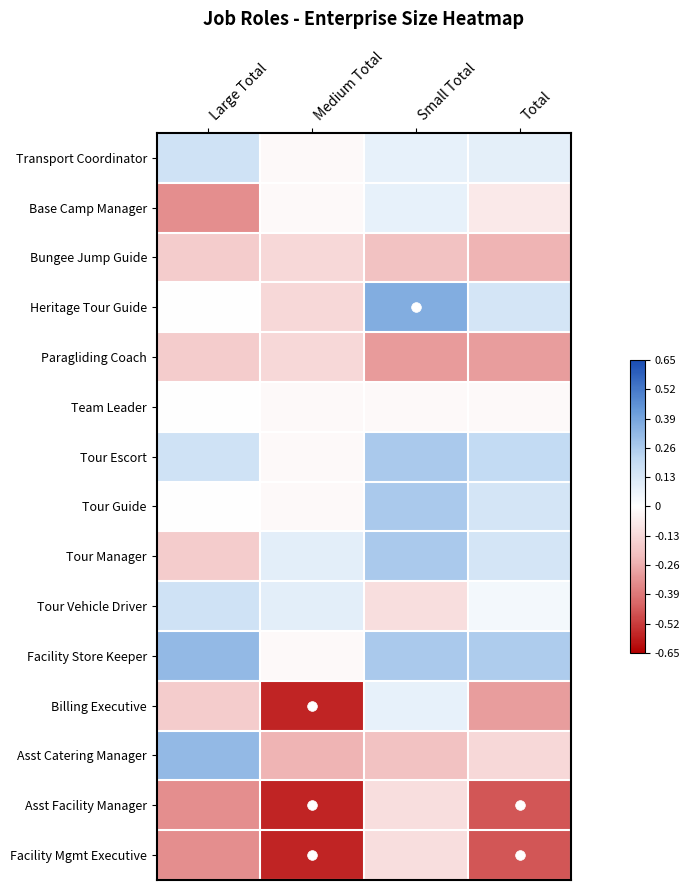

What is the spread (max minus min) of values at Total?

0.7